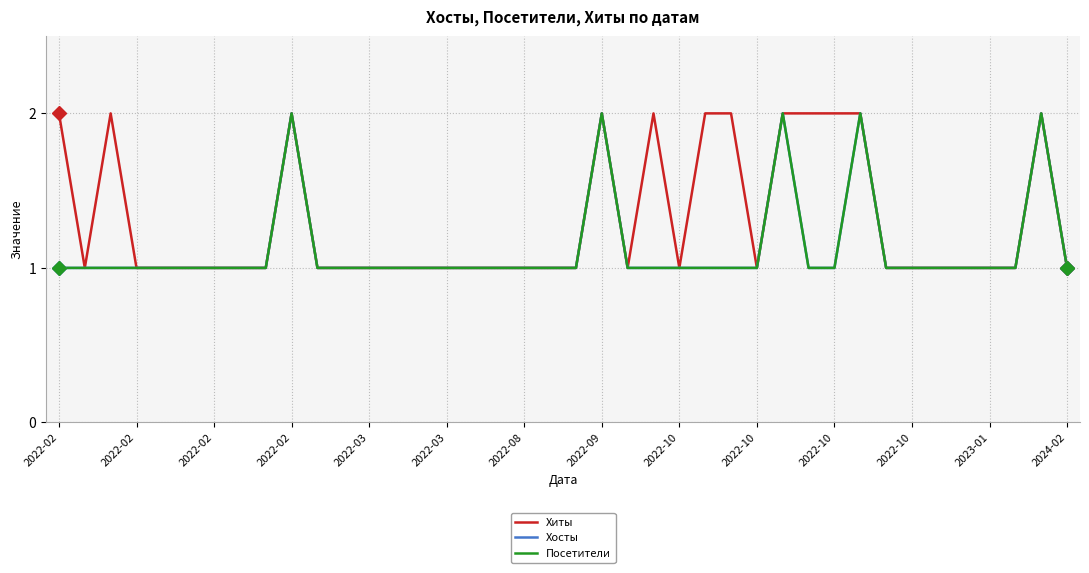

True or false: Посетители and Хосты cross at least once.

False